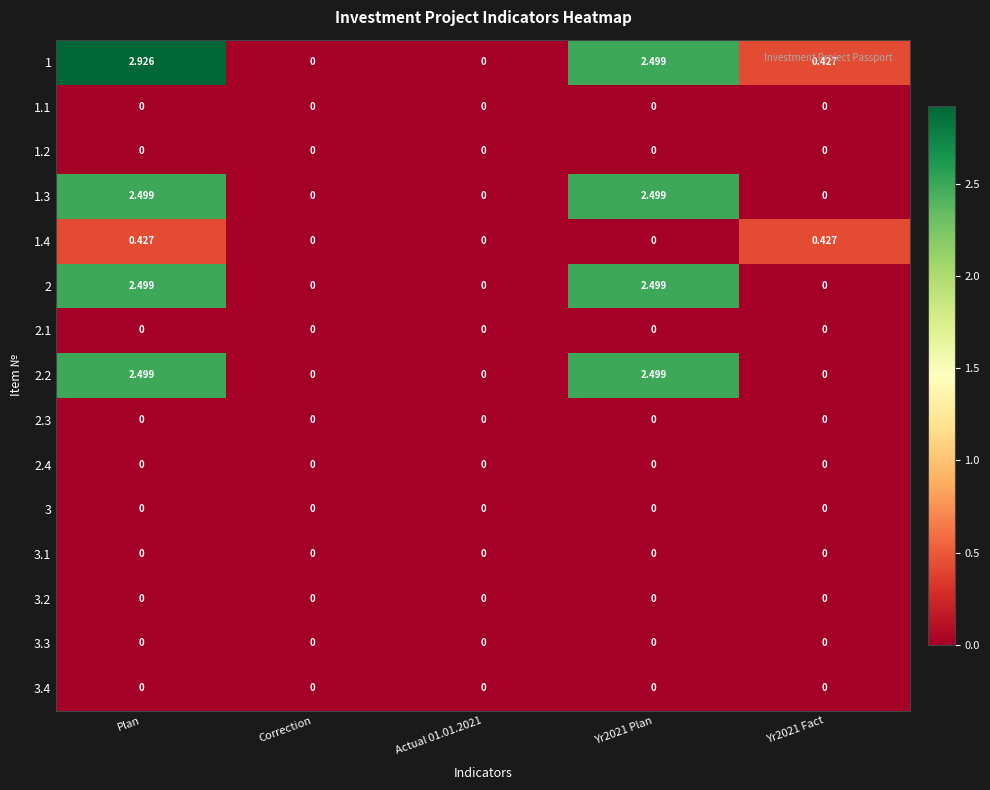

At which category is the sum across all series the highest?

Plan